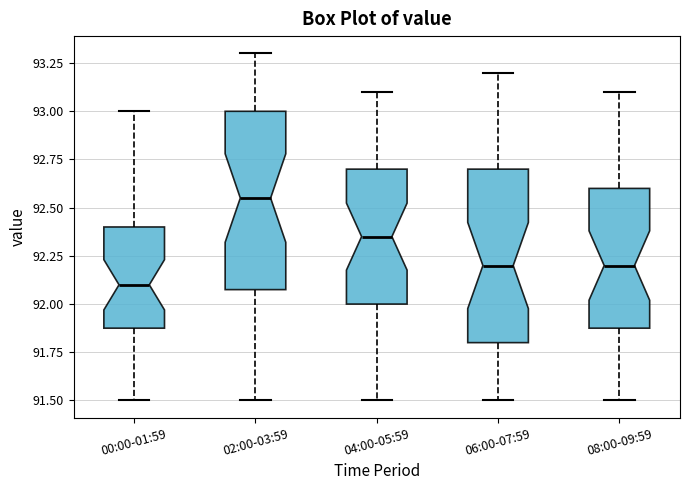

Where does the lower whisker of the box for 02:00-03:59 end on the y-axis? The values are not printed on the chart, so give them approximately, as read against the axis.

91.50